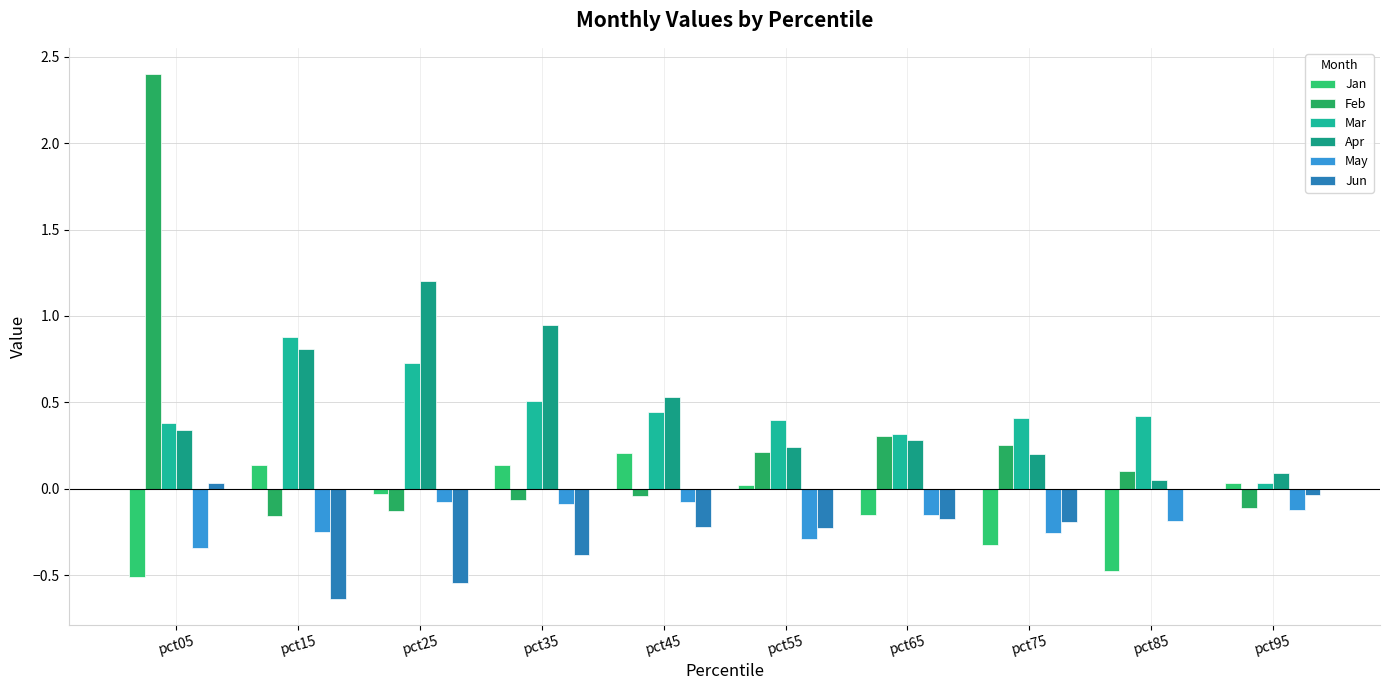

What is the difference between the May values at pct75 and pct65?

0.1